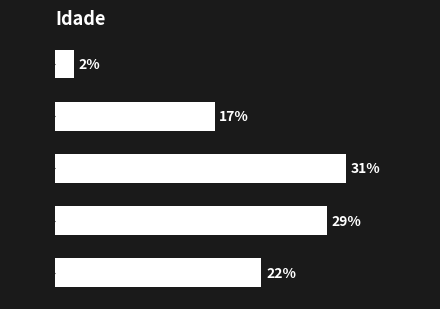

Are the bars grouped side by side (vs. stacked)?

No